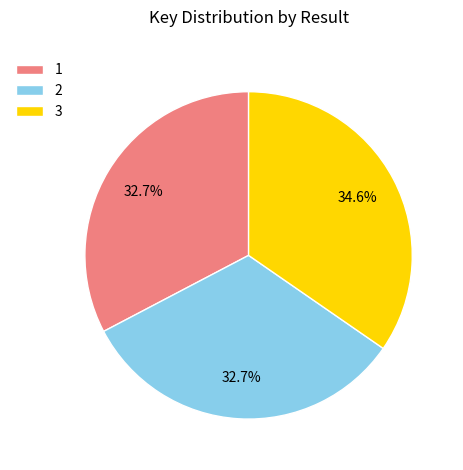

What percentage is the 3 slice, to the nearest percent?

35%